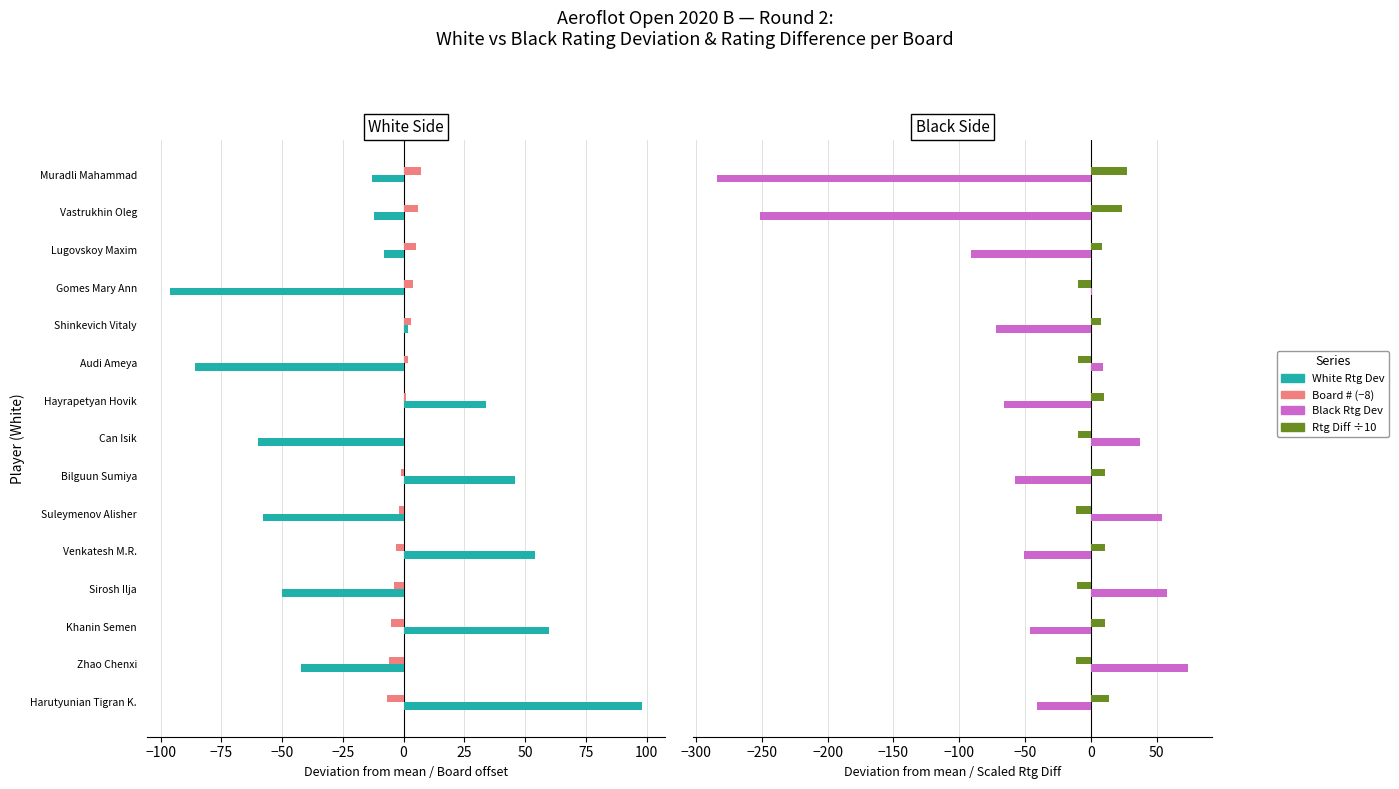

How many bars are there in each group?

4